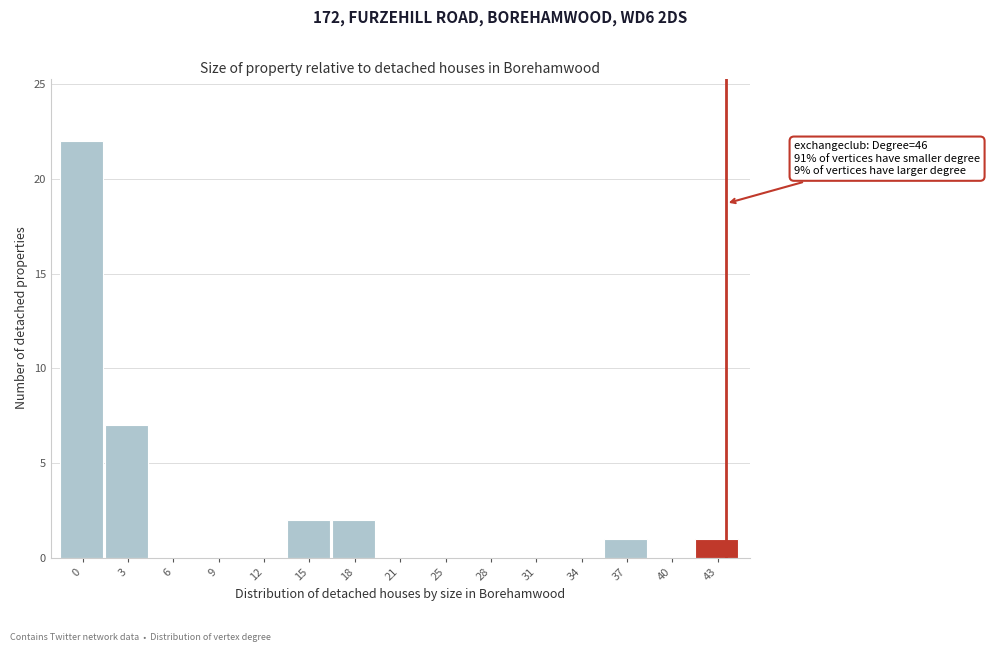

Reading right to left, what are all the values shown in this chart?

43=1	40=0	37=1	34=0	31=0	28=0	25=0	21=0	18=2	15=2	12=0	9=0	6=0	3=7	0=22